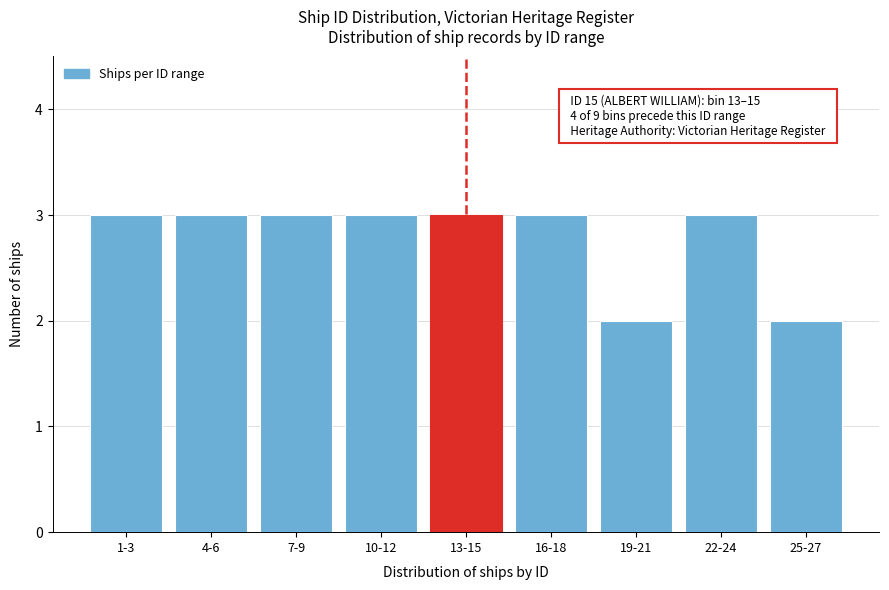

Reading left to right, what are all the values shown in this chart?

3	3	3	3	3	3	2	3	2